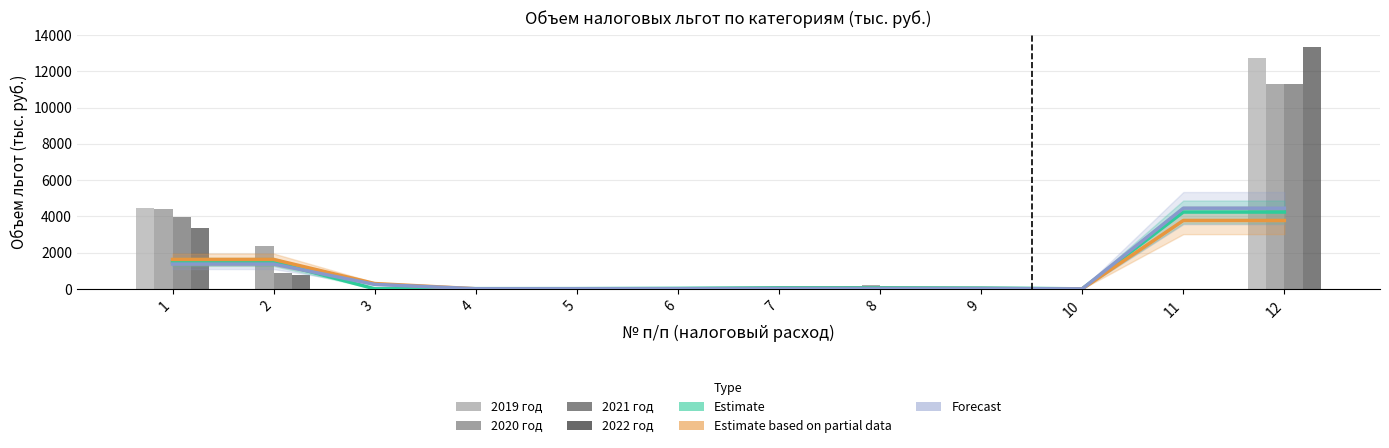

Between 2 and 8, which is larger?

8